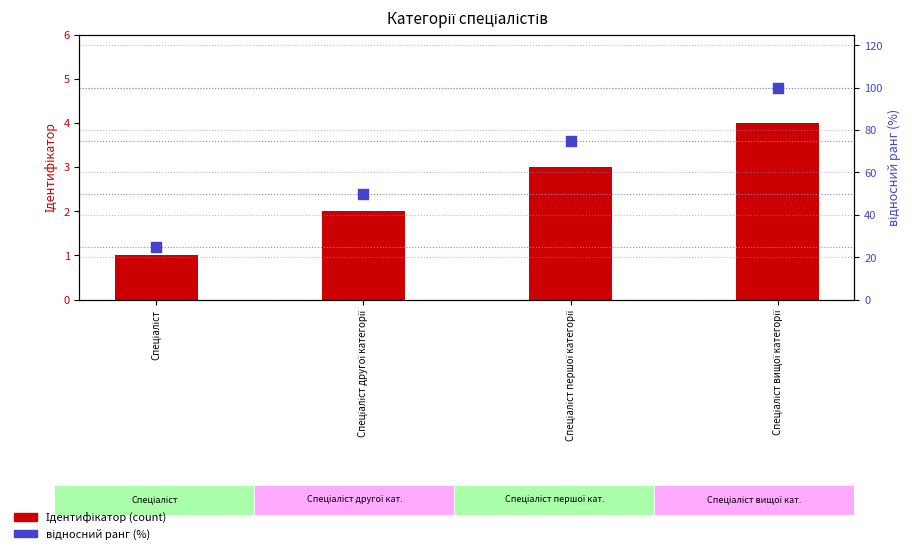

At how many categories does at least one series exceed 53?

2